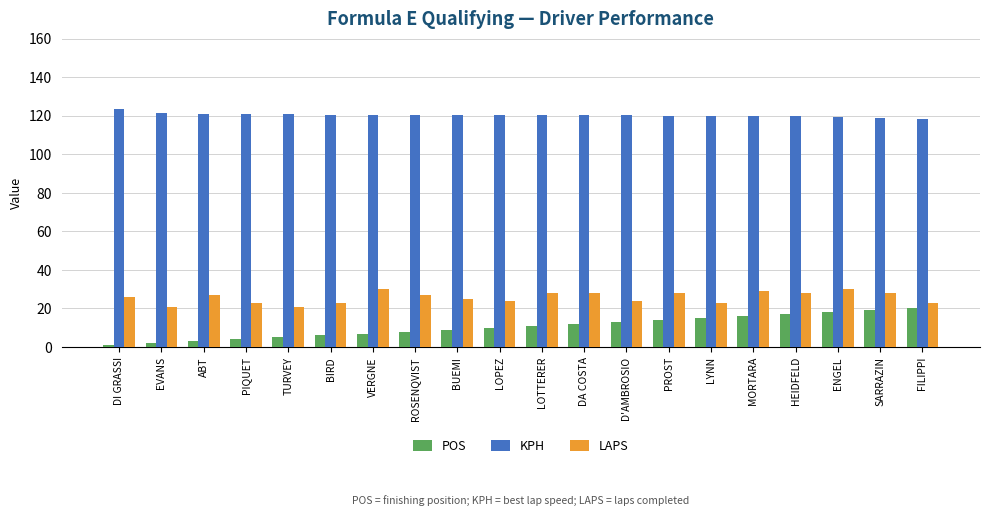

Is the value of POS at PIQUET greater than the value of KPH at D'AMBROSIO?

No